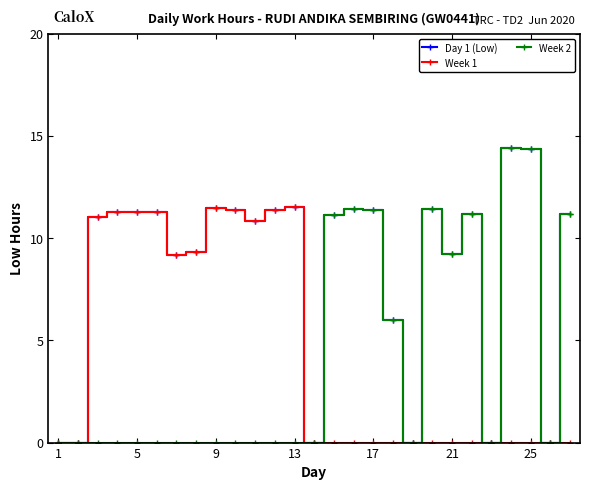

Which series has the largest total across all categories?

Day 1 (Low)